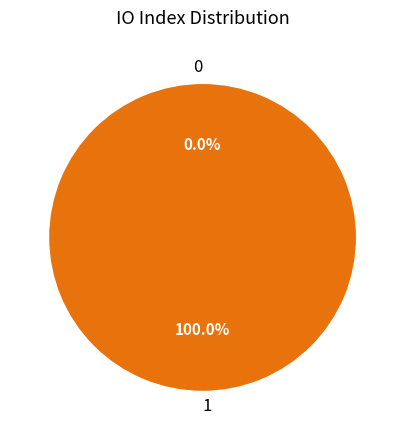

What is the largest slice in the pie chart?

1